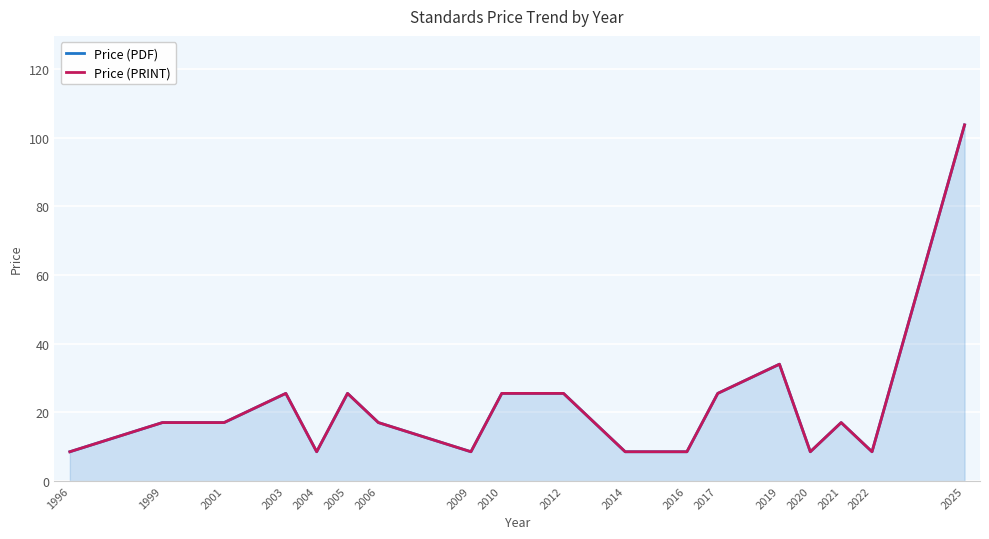

Reading left to right, extract all data points from this chart.

Price (PDF): 1996=8.5	1999=17.0	2001=17.0	2003=25.5	2004=8.5	2005=25.5	2006=17.0	2009=8.5	2010=25.5	2012=25.5	2014=8.5	2016=8.5	2017=25.5	2019=34.0	2020=8.5	2021=17.0	2022=8.5	2025=103.7
Price (PRINT): 1996=8.5	1999=17.0	2001=17.0	2003=25.5	2004=8.5	2005=25.5	2006=17.0	2009=8.5	2010=25.5	2012=25.5	2014=8.5	2016=8.5	2017=25.5	2019=34.0	2020=8.5	2021=17.0	2022=8.5	2025=103.7